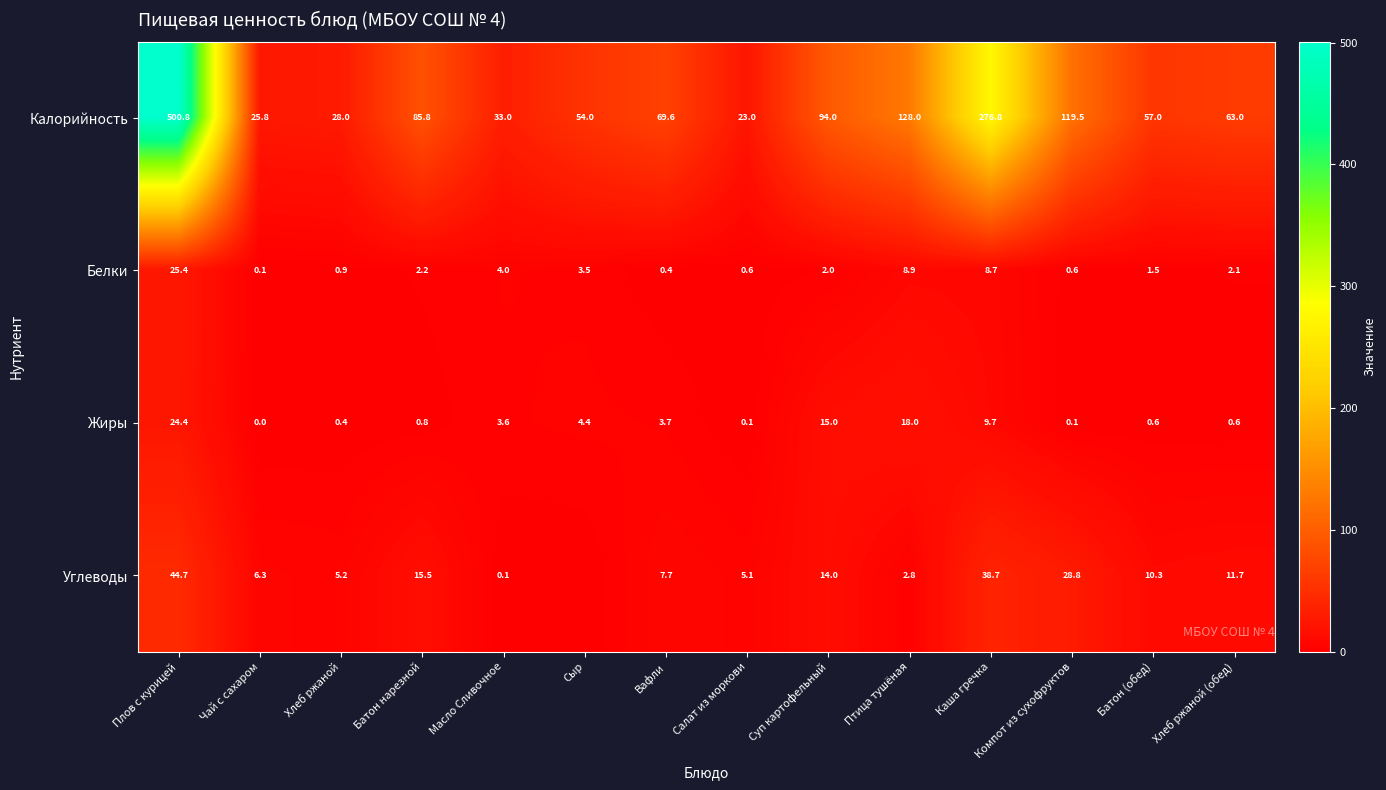

At which label does Калорийность first exceed 69?

Плов с курицей